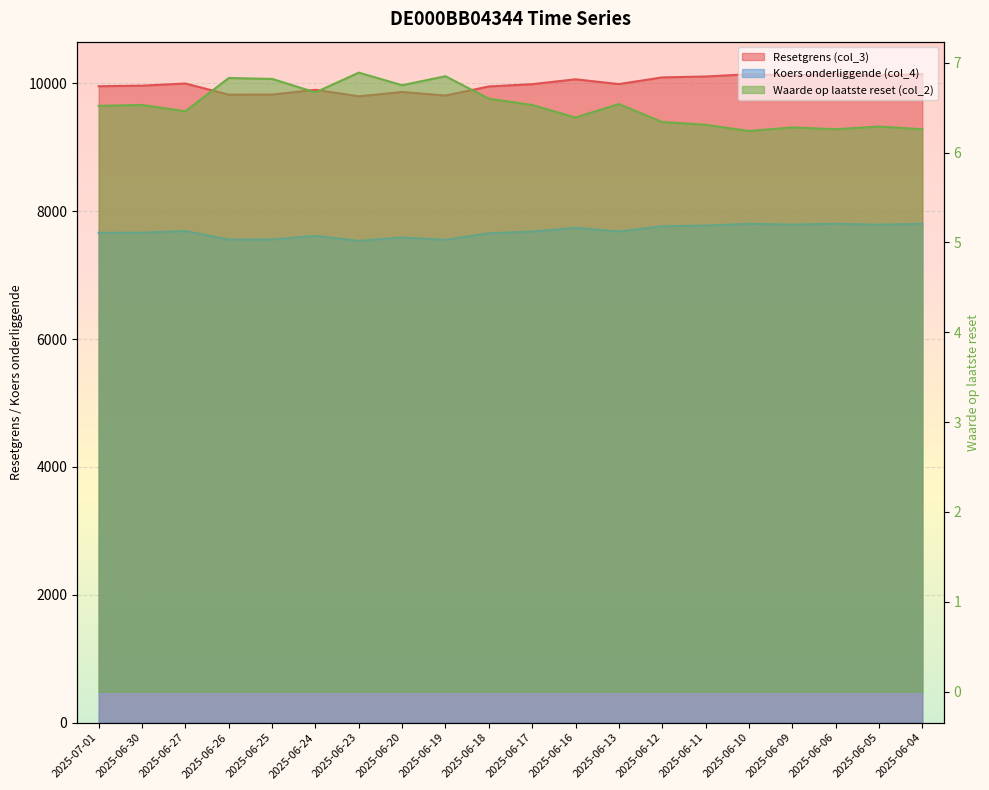

What position from the right is 2025-06-23?

14